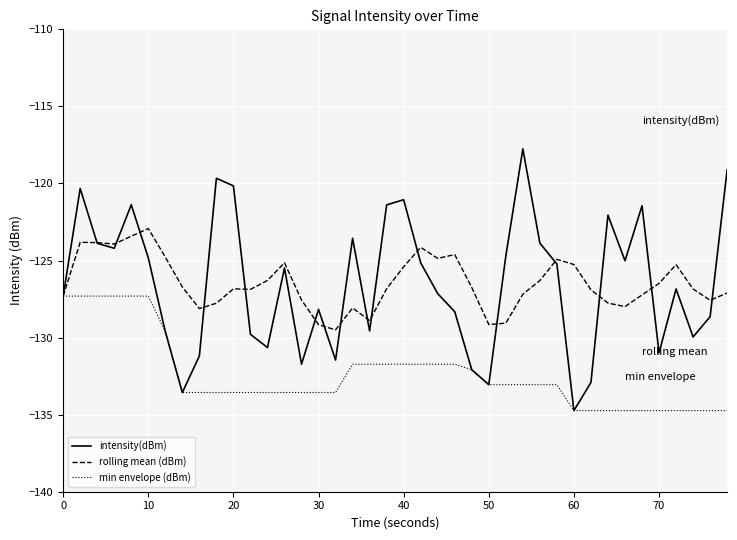

What is the maximum value for min envelope (dBm)?

-127.3